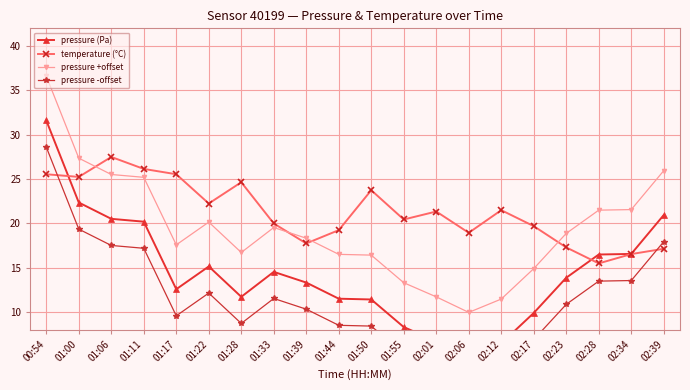

Which series ends up on top after the final intersection of temperature (°C) and pressure -offset?

pressure -offset